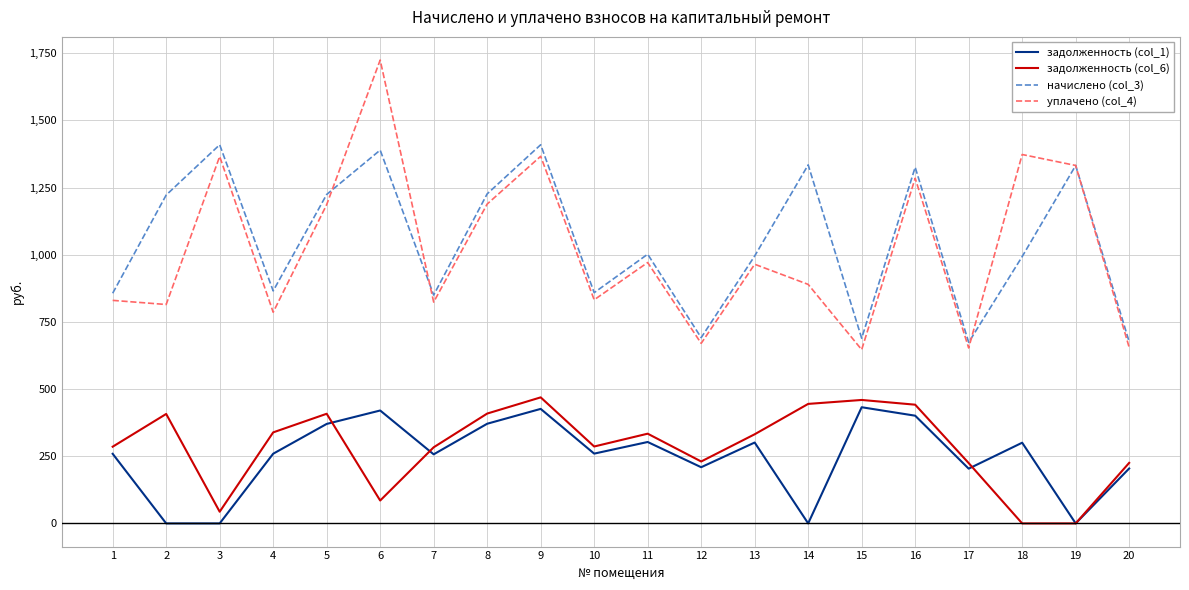

What is the average value of the задолженность (col_1) series?

248.9